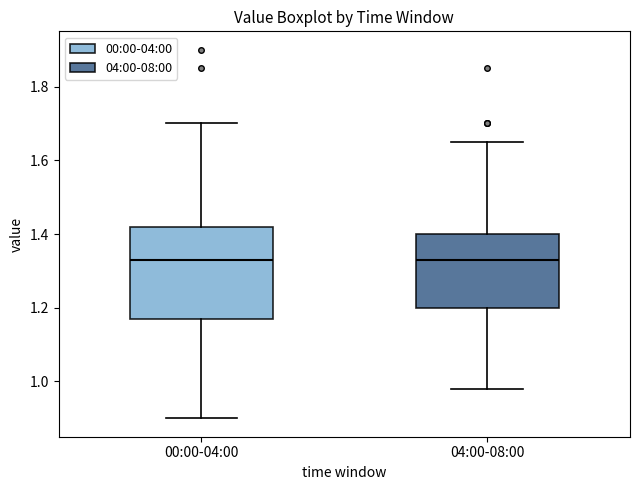

Where is the lower edge of the box for 00:00-04:00 on the y-axis? The values are not printed on the chart, so give them approximately, as read against the axis.

1.18